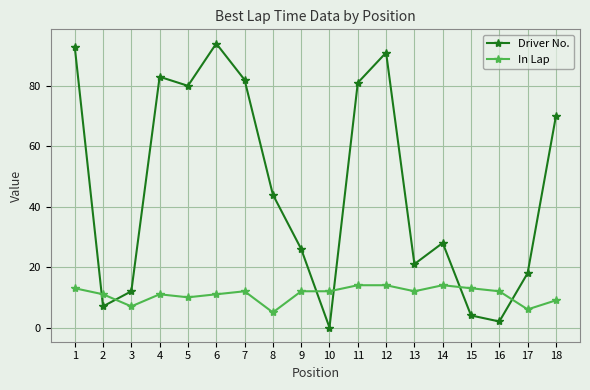

True or false: Driver No. and In Lap intersect in this chart.

True